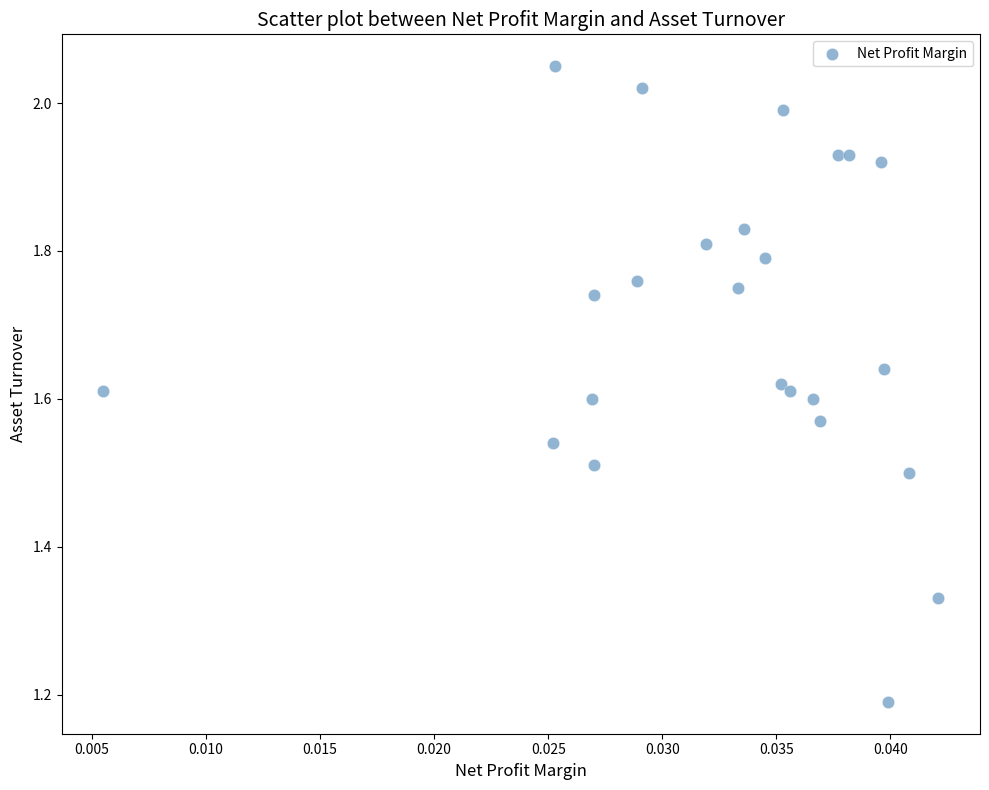

What is the range of Y values (max minus min)?

0.9